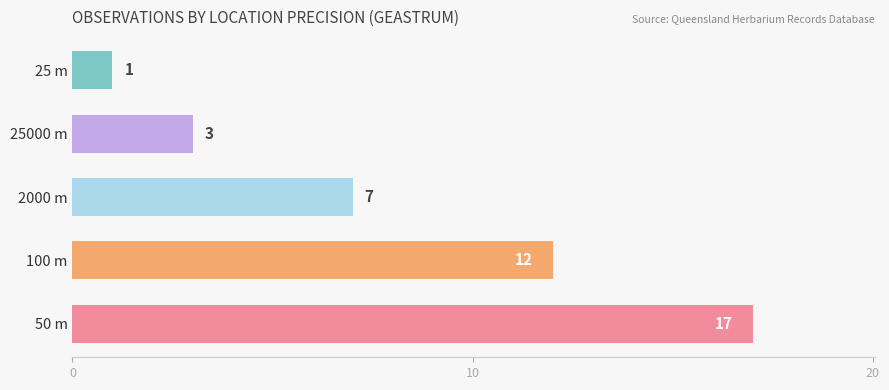

Reading bottom to top, list all the values displayed in this chart.

17	12	7	3	1